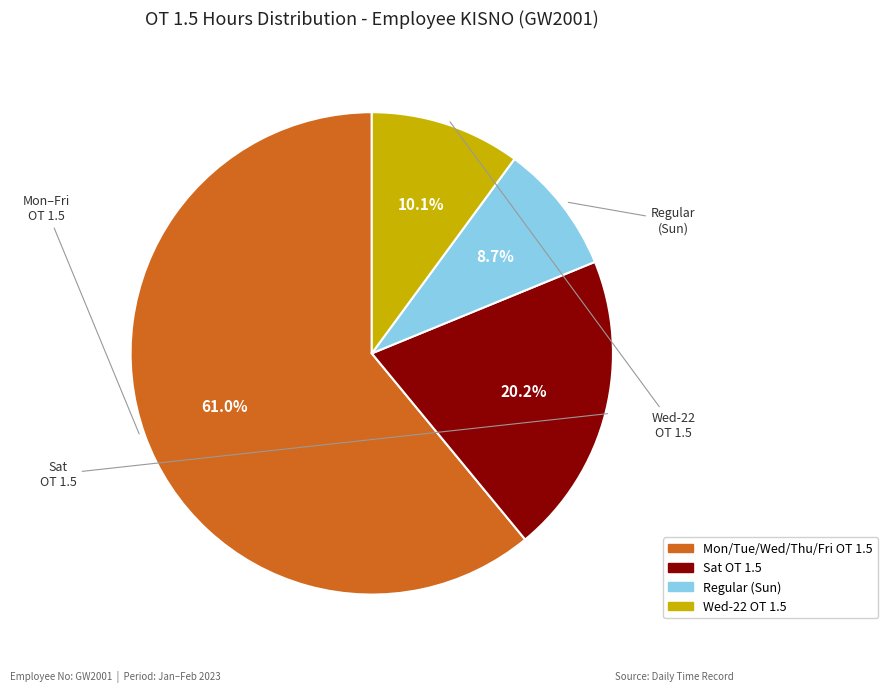

Does any single category account for the majority?

Yes